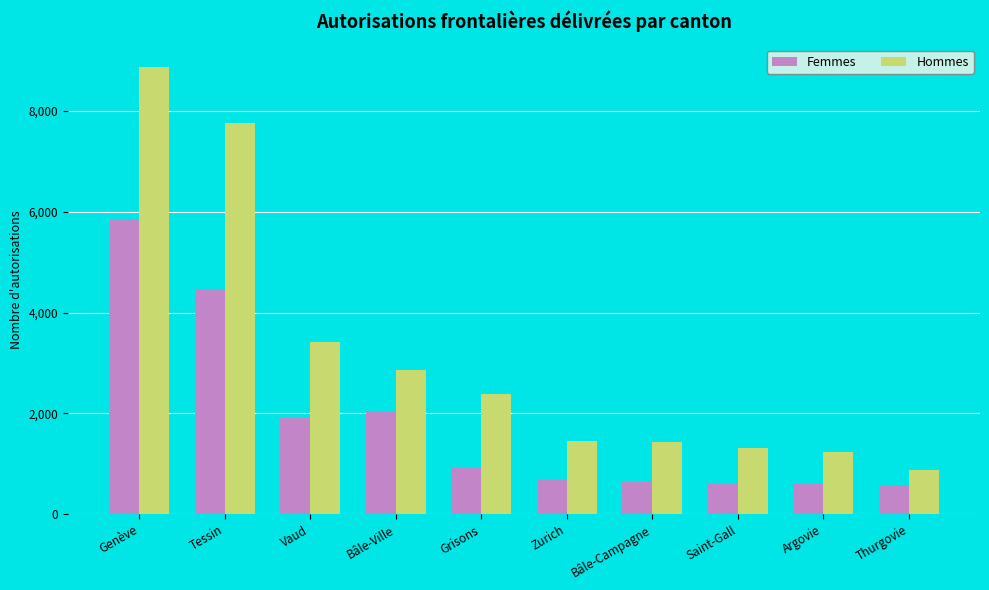

How many data points does each series have?

10